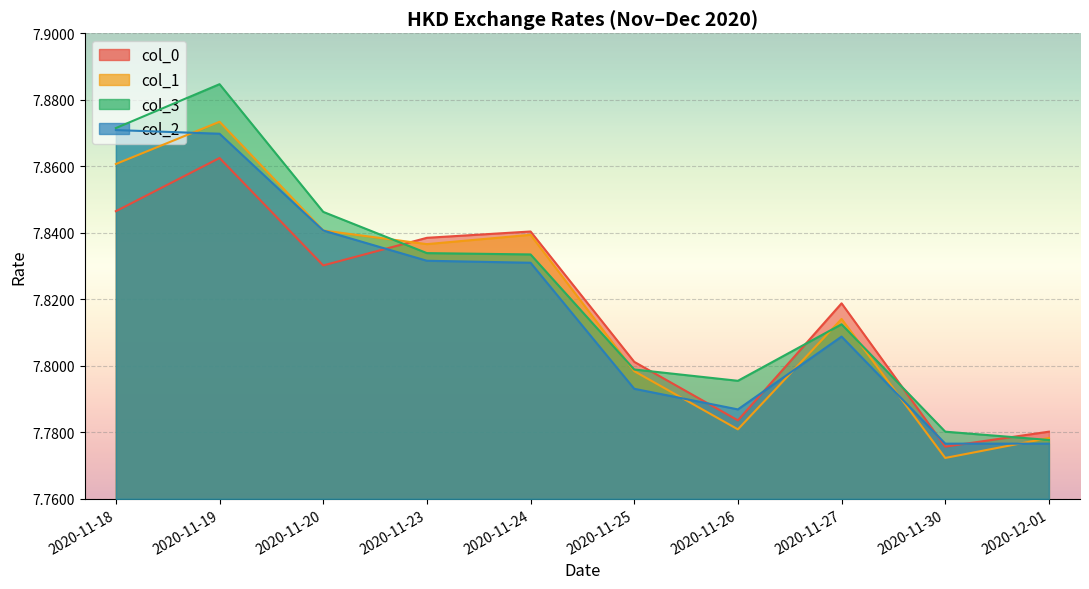

What is the sum of all col_0 values?

78.2